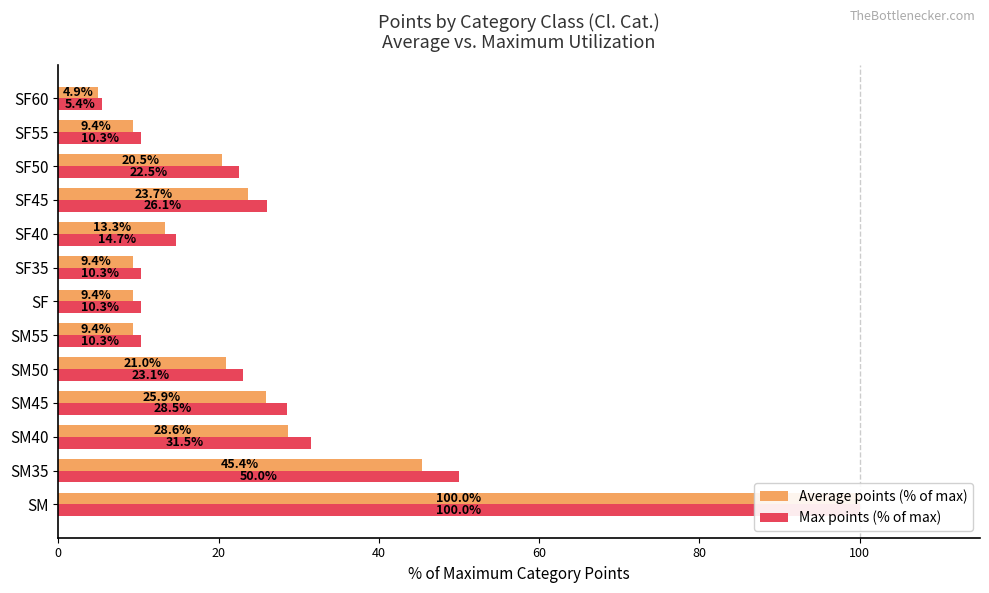

Are the bars grouped side by side (vs. stacked)?

Yes